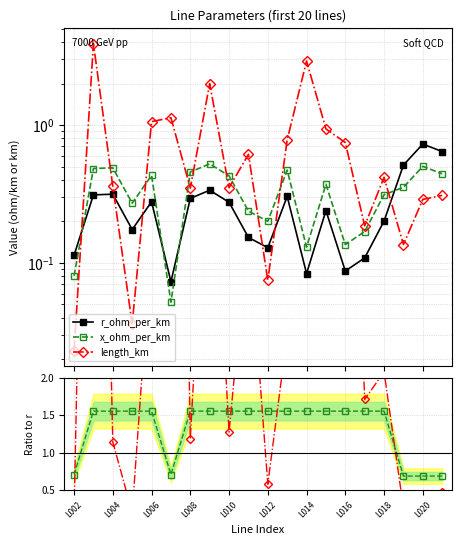

Is it true that len/r ratio equals 0.9 at L010?

False